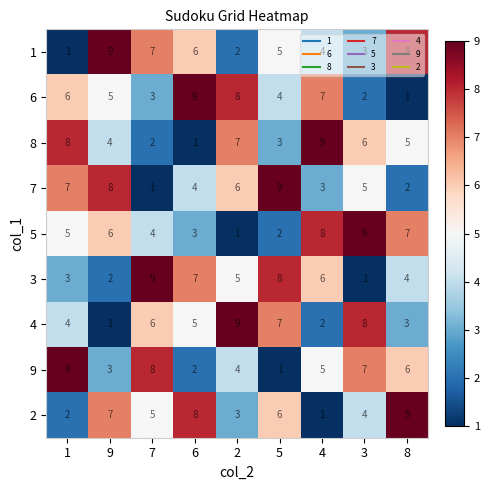

Which category has the highest value in the 7 series?

5